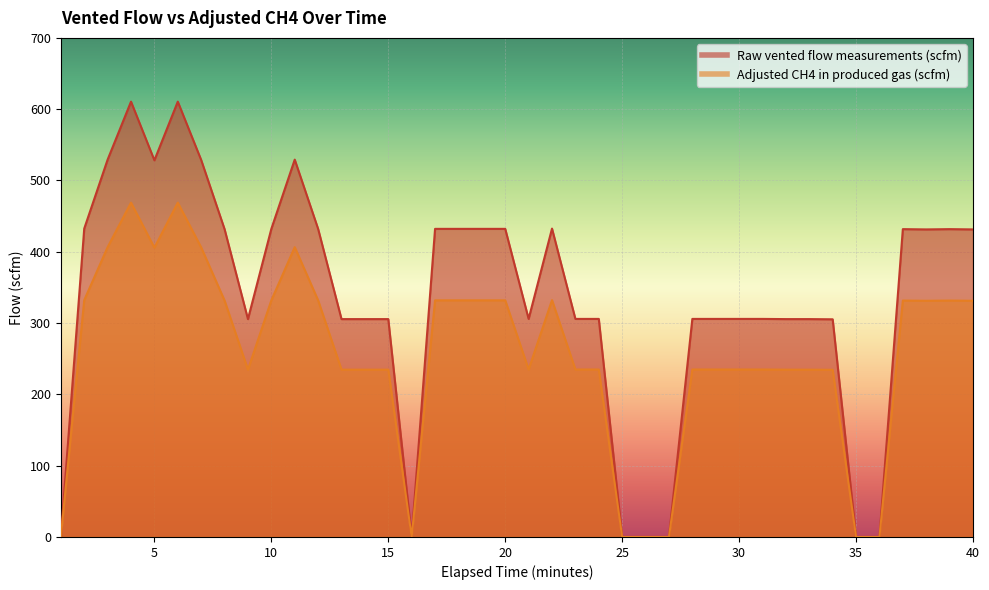

List the series in order of their overall mean, lowest first.

Adjusted CH4 in produced gas (scfm), Raw vented flow measurements (scfm)